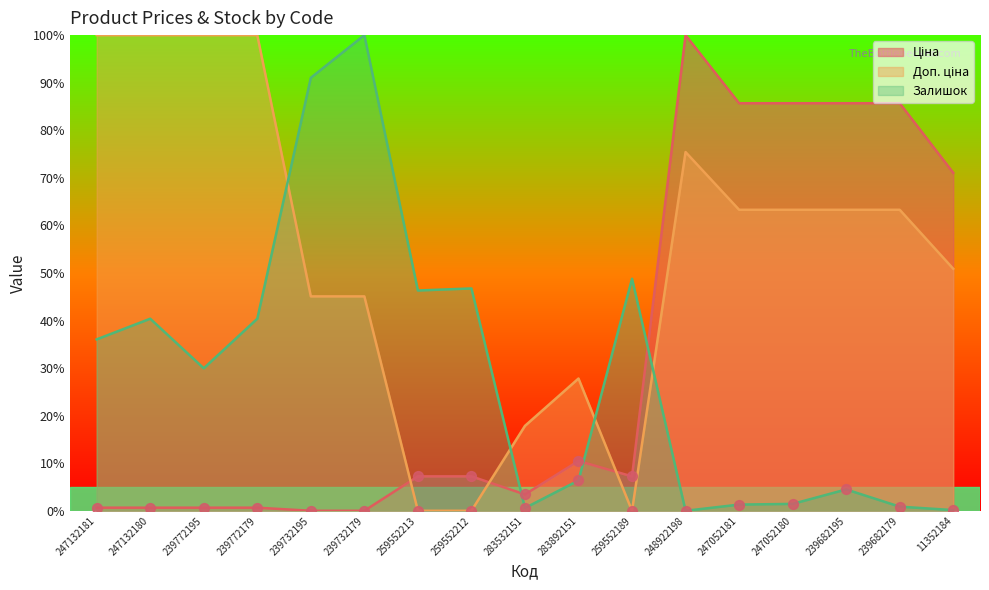

Which series has the largest Y range (max minus min)?

Ціна